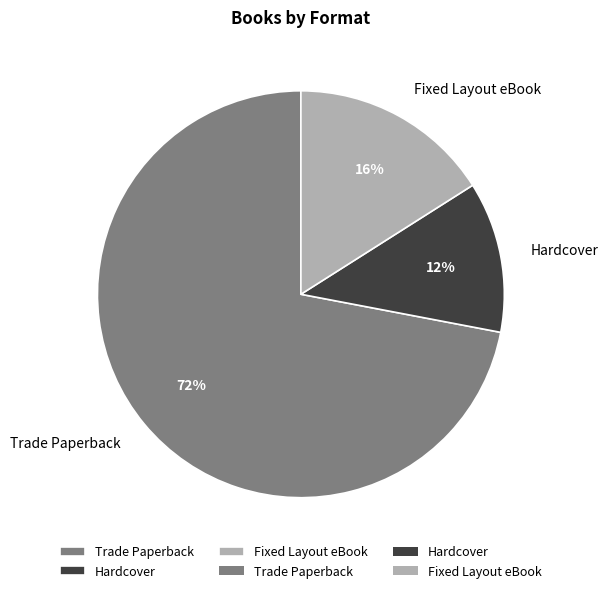

Which has a higher value, Trade Paperback or Fixed Layout eBook?

Trade Paperback